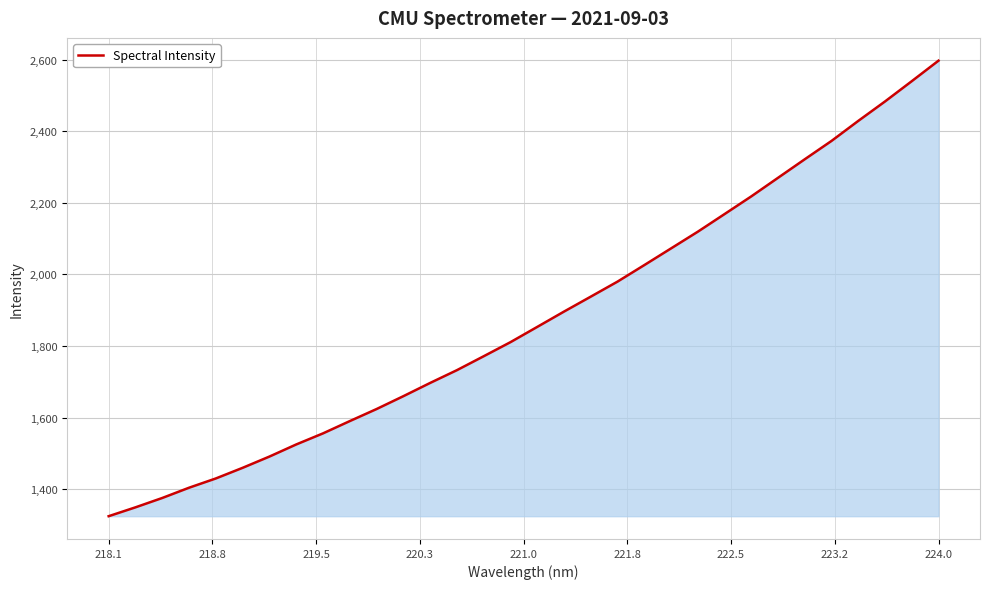

What is the minimum value shown in the chart?

1324.5